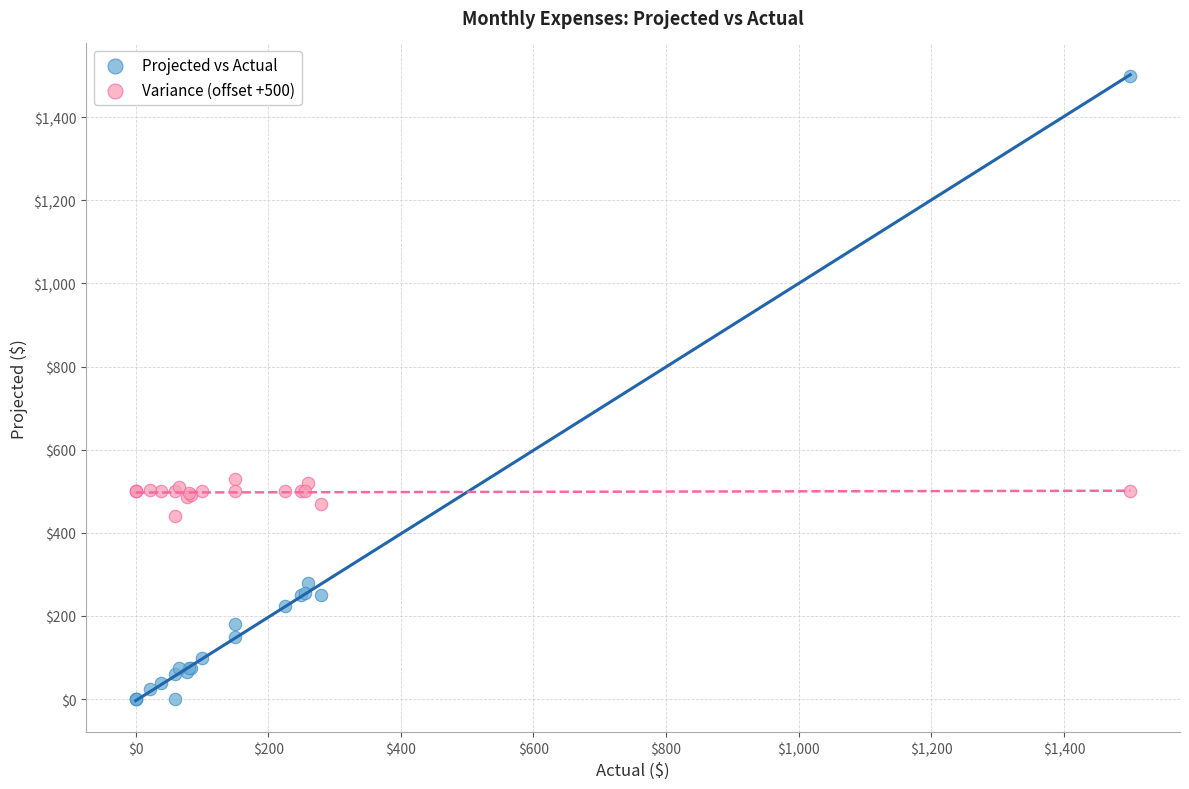

What are all the series names shown in the legend?

Projected vs Actual, Variance (offset +500)